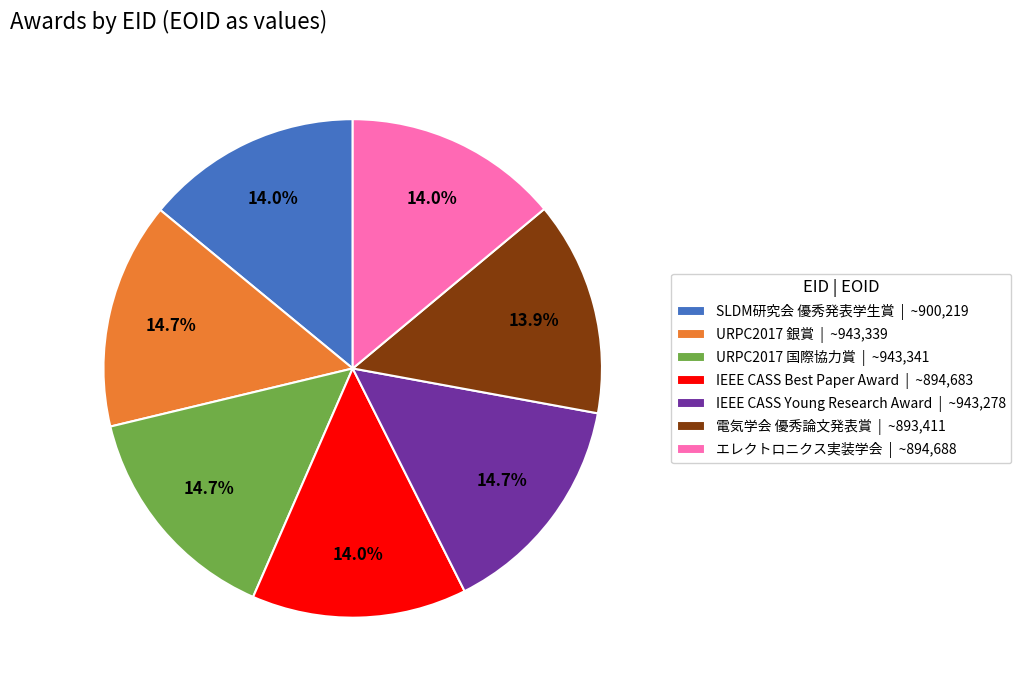

To the nearest percent, what is the average slice percentage?

14%